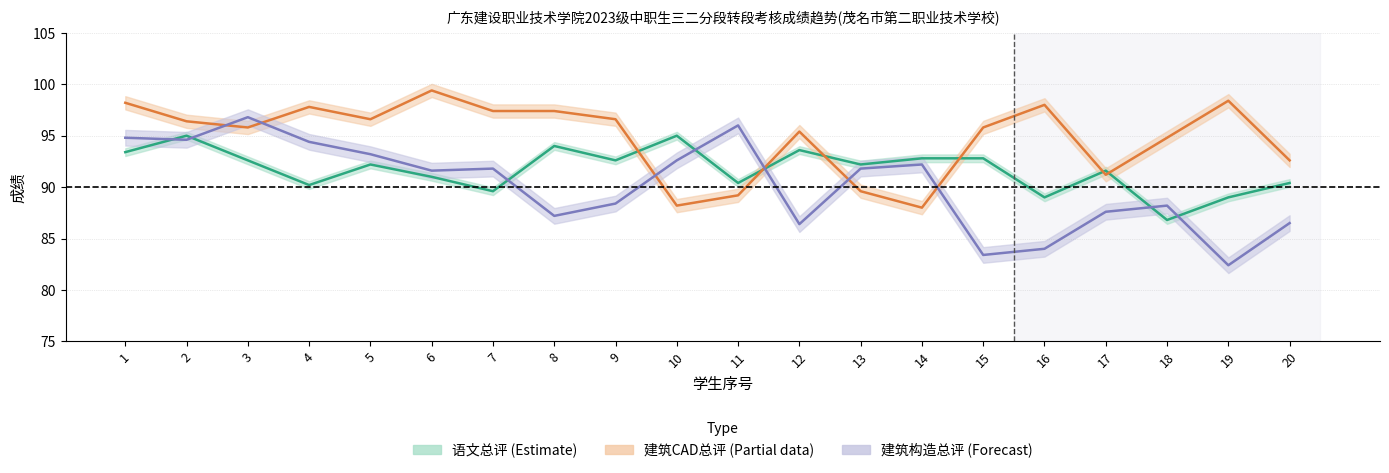

At which label does 建筑CAD总评 first exceed 96?

1